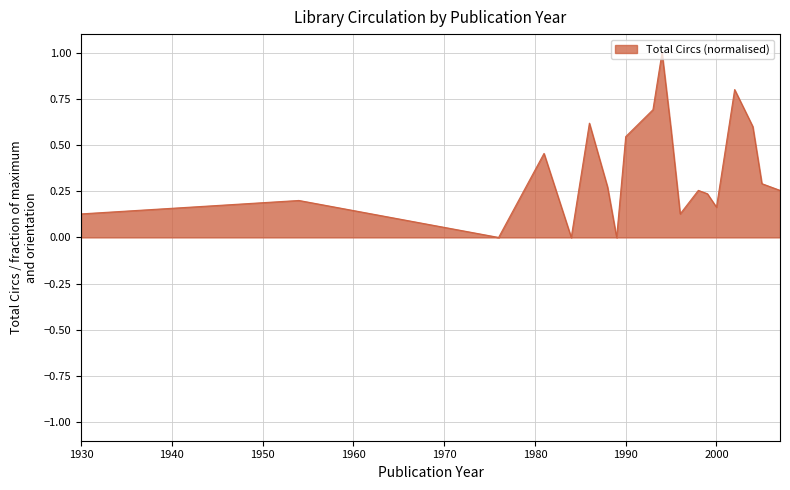

How many lines are shown in the chart?

1